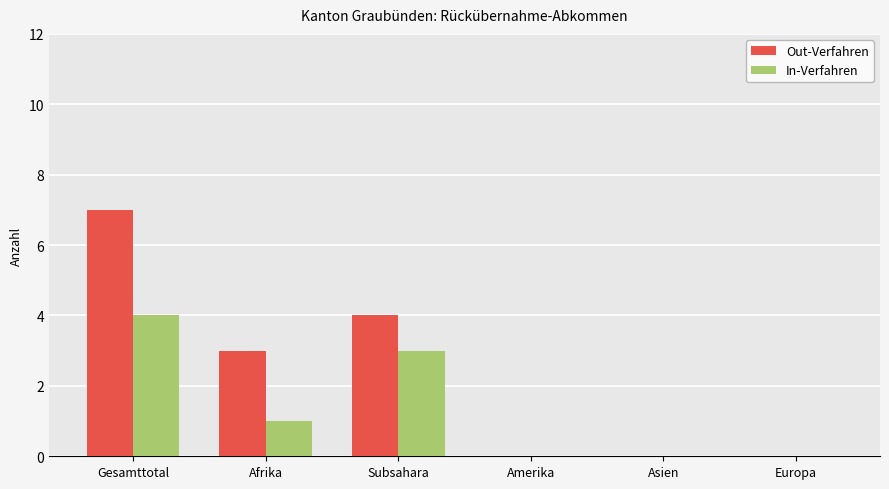

At which category is the sum across all series the highest?

Gesamttotal